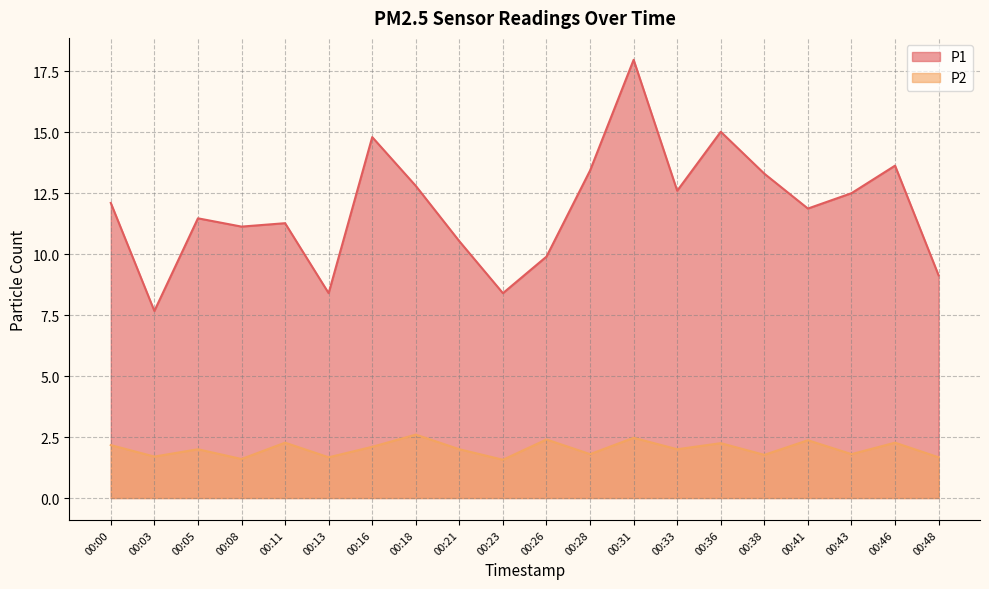

How many interior local valleys does the P2 series have?

8